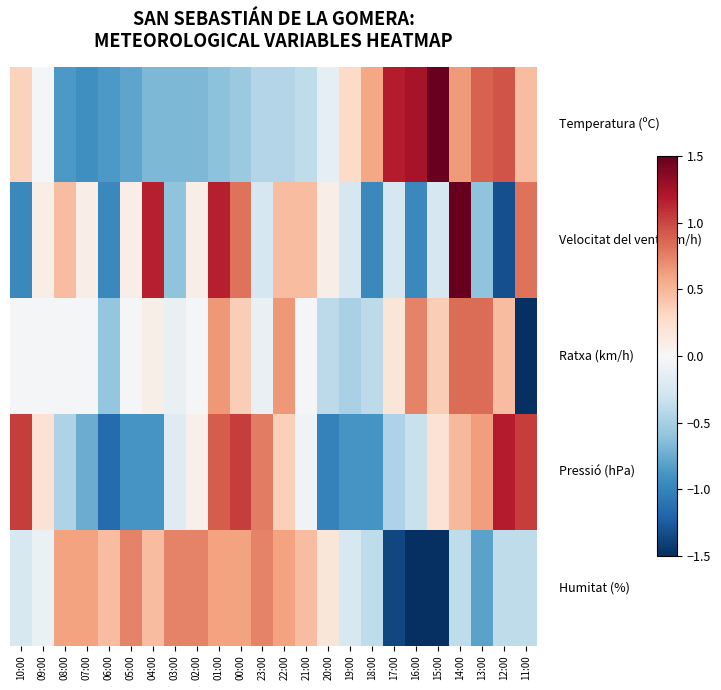

Which has a higher value, 06:00 or 10:00?

10:00